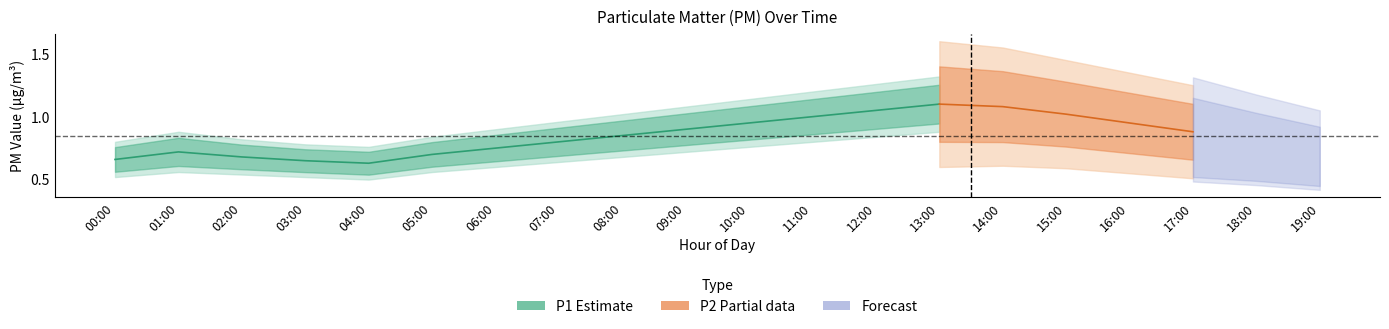

What is the label of the 3rd point from the right?

17:00